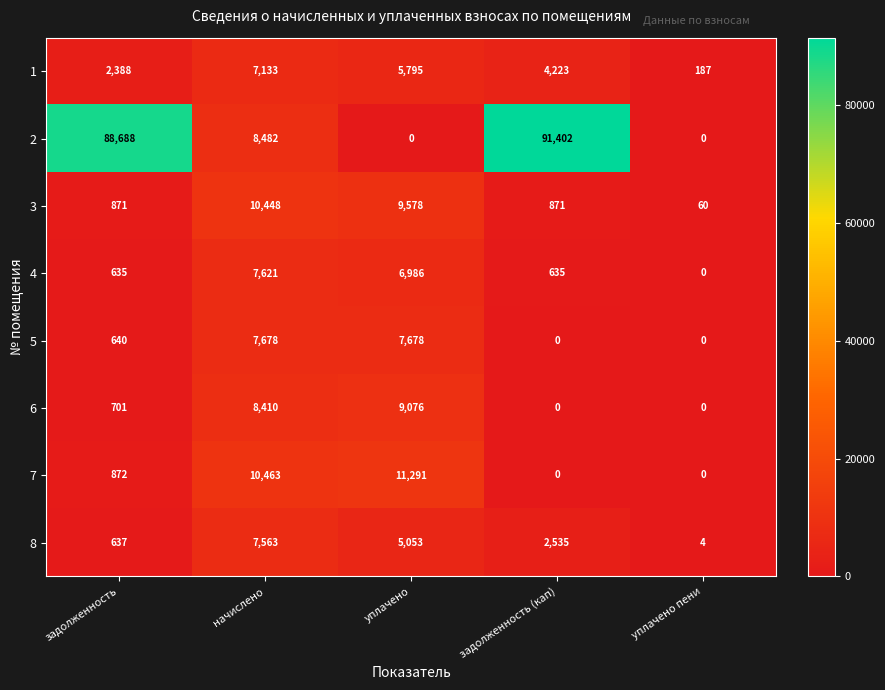

Is it true that 7 equals 7087 at уплачено пени?

False